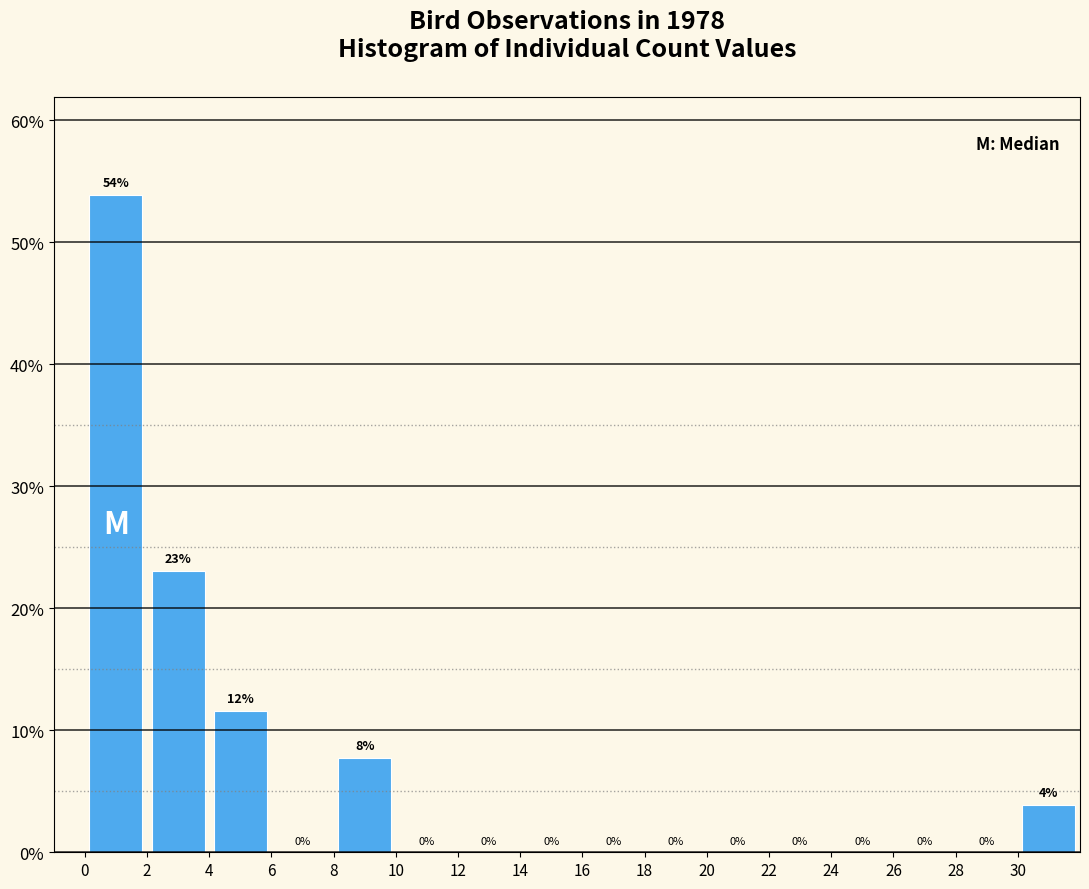

Which range on the x-axis has the tallest bar?

0 to 2